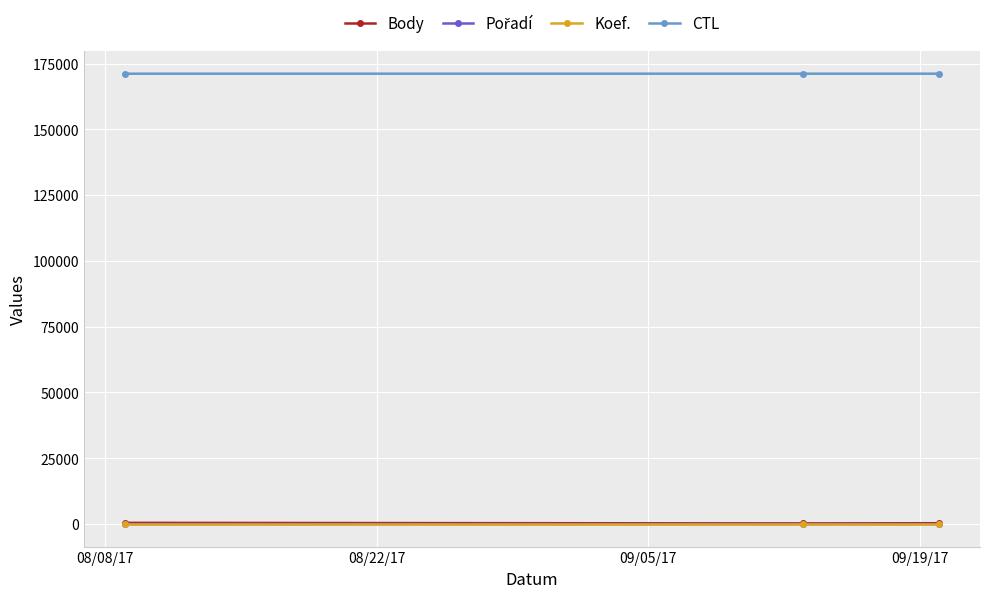

What is the maximum value shown in the chart?

171142